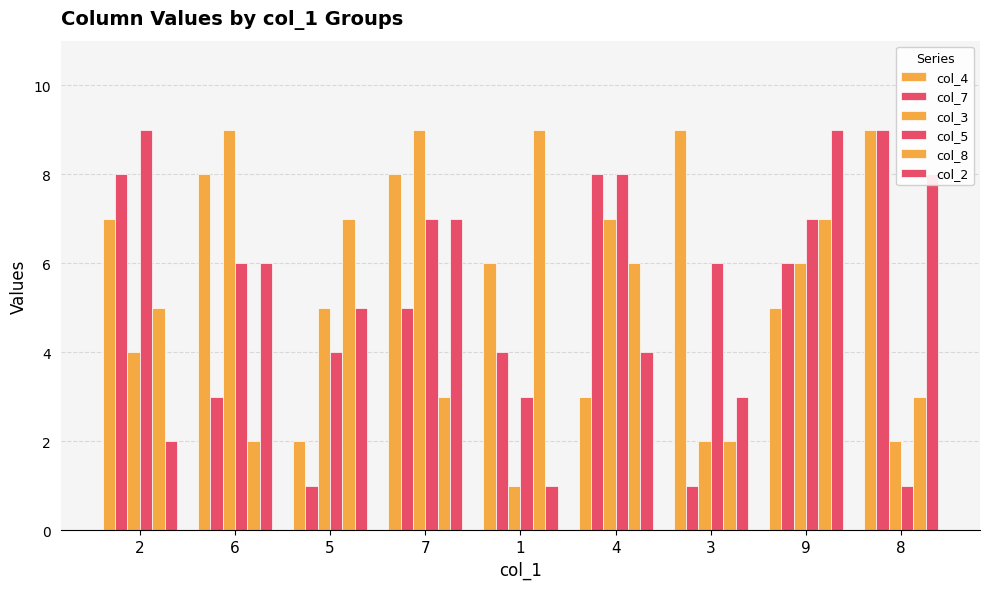

Reading left to right, list all the values displayed in this chart.

col_4: 7	8	2	8	6	3	9	5	9
col_7: 8	3	1	5	4	8	1	6	9
col_3: 4	9	5	9	1	7	2	6	2
col_5: 9	6	4	7	3	8	6	7	1
col_8: 5	2	7	3	9	6	2	7	3
col_2: 2	6	5	7	1	4	3	9	8